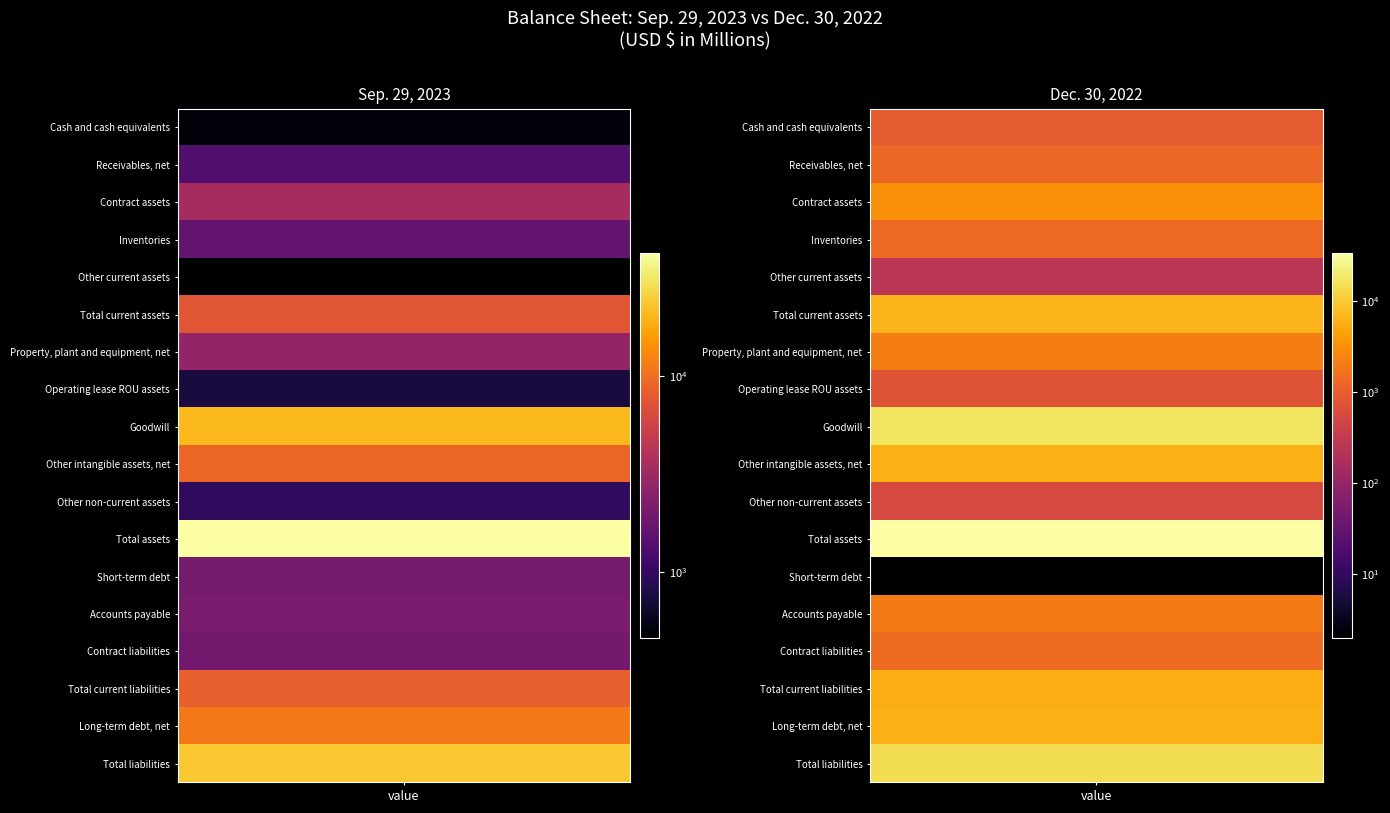

What is the total value across all series at 0?

140859